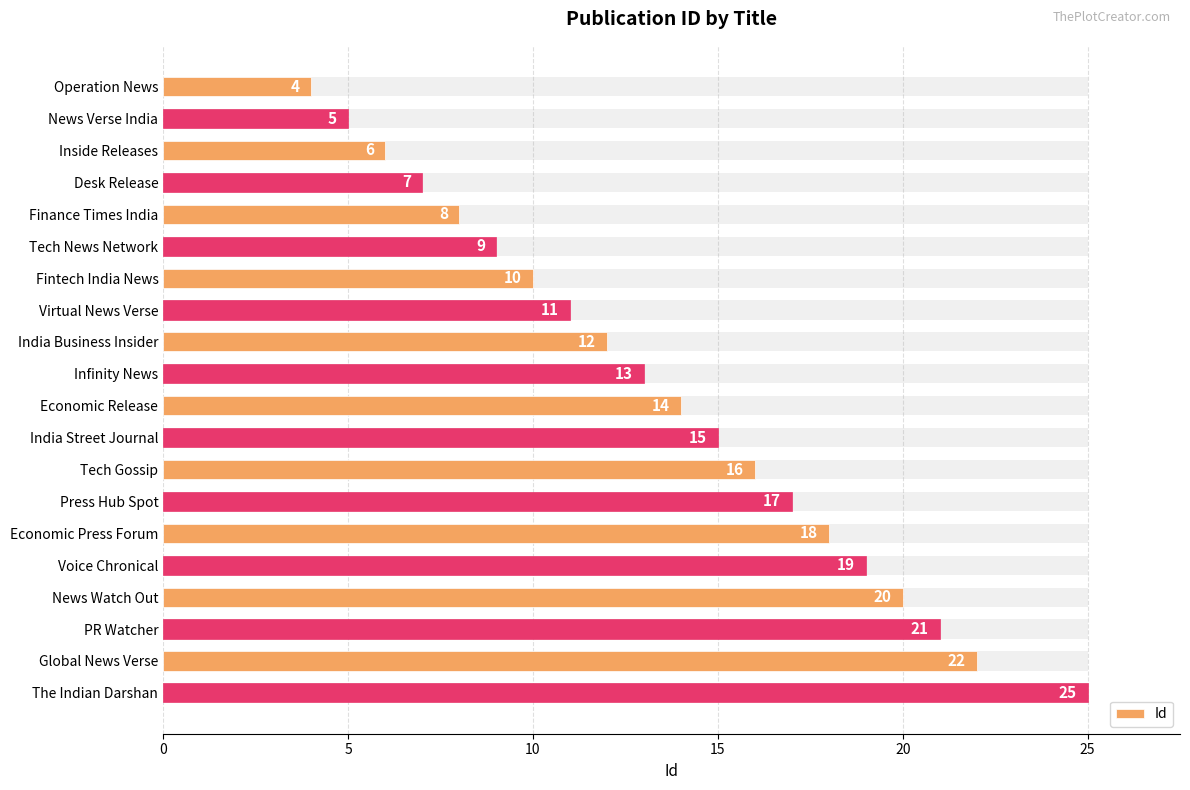

What is the difference between the second highest and second lowest values?

17